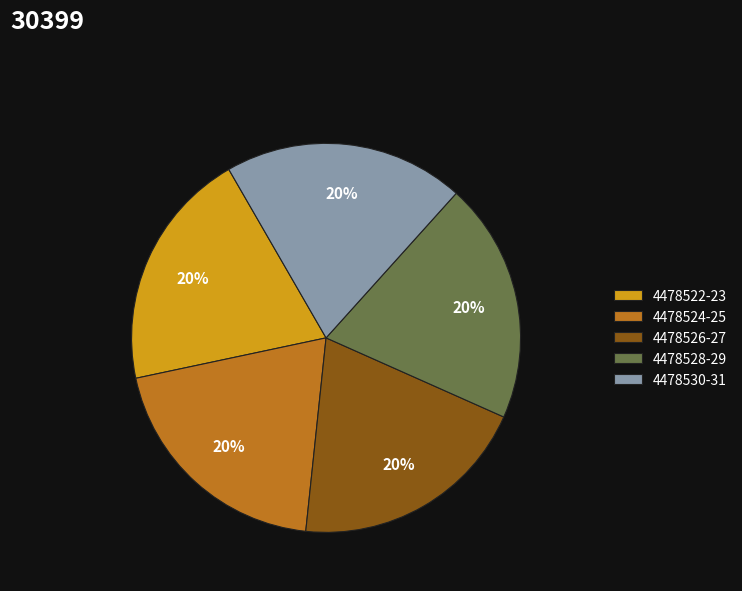

To the nearest percent, what portion does 4478530-31 represent?

20%